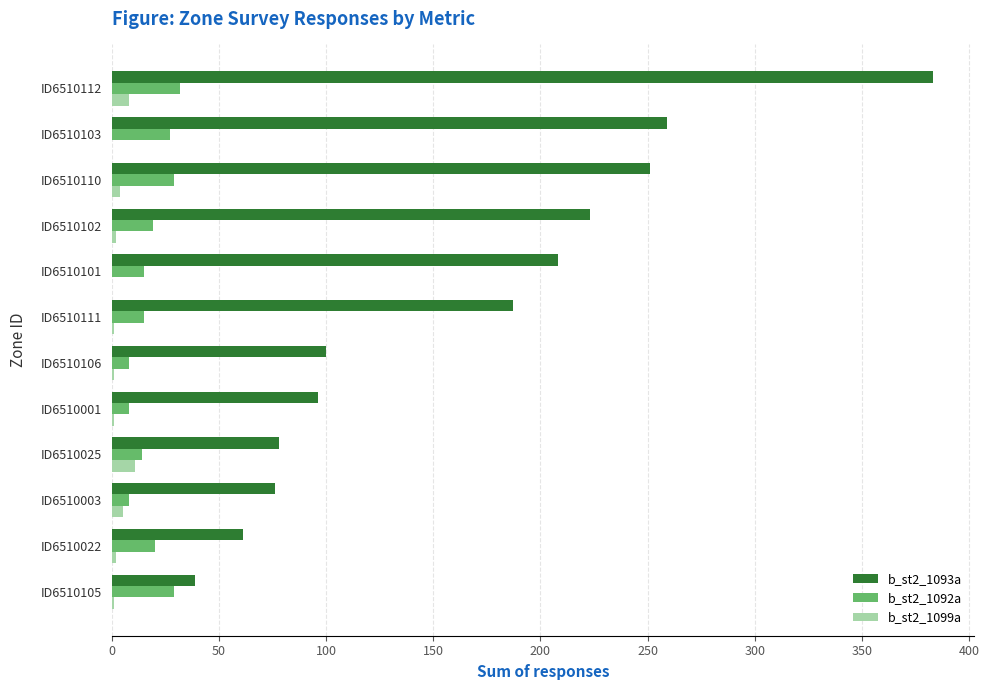

Which series changed the most between ID6510025 and ID6510101?

b_st2_1093a